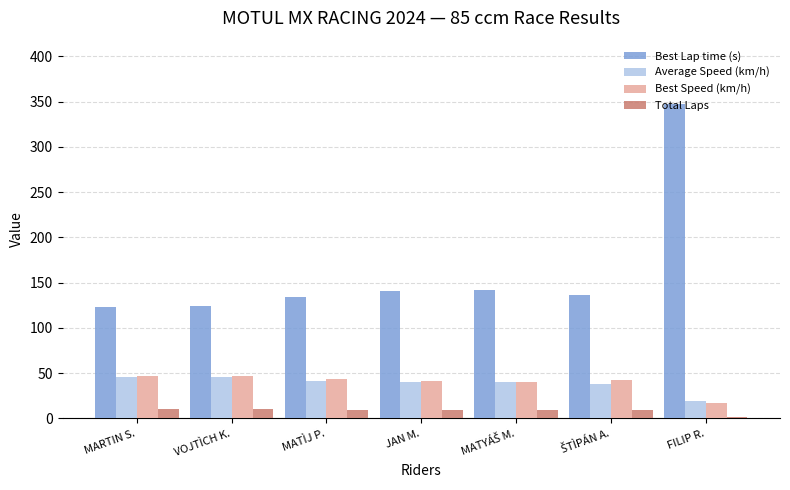

At which category does the chart reach its peak across all series?

FILIP R.